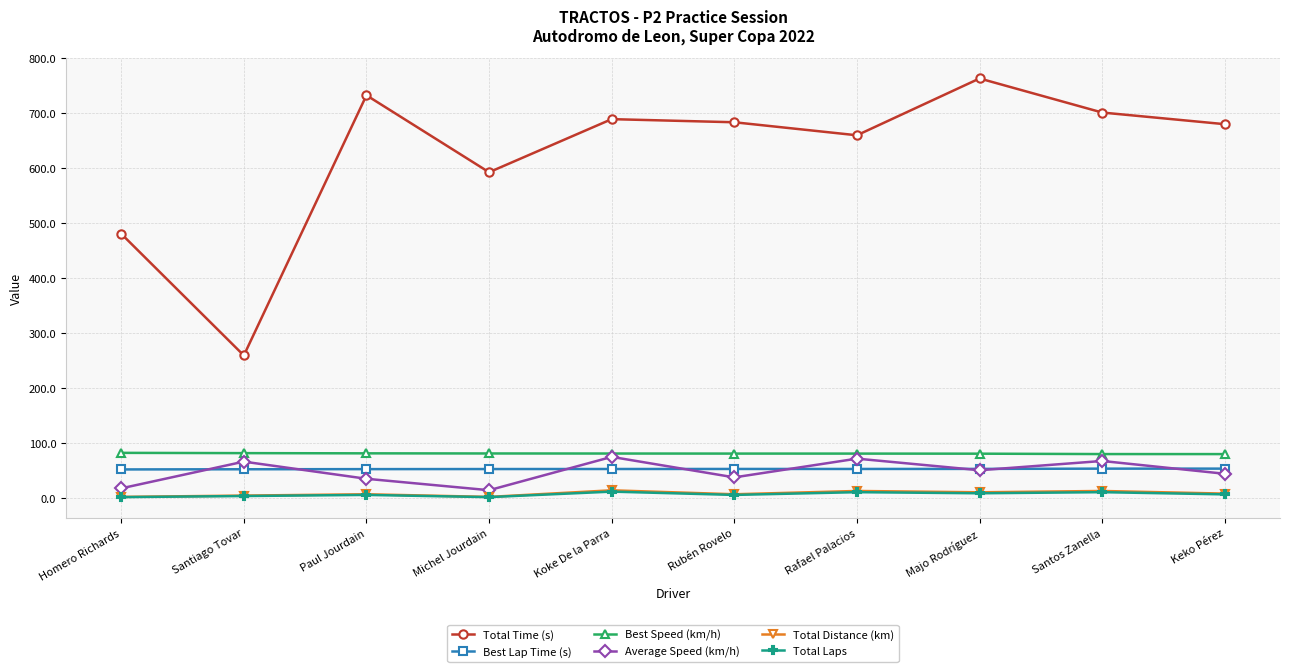

Count the number of categories in the chart.

10